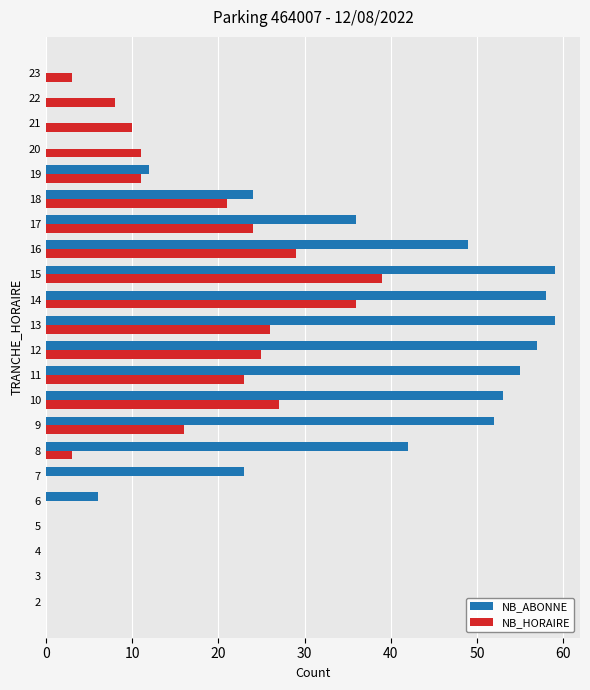

How many distinct data groups are displayed?

2